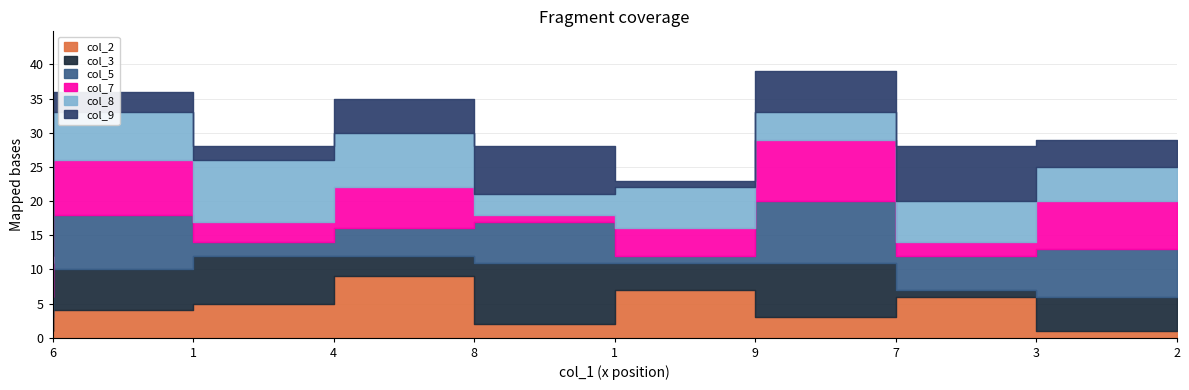

True or false: col_7 and col_2 cross at least once.

True